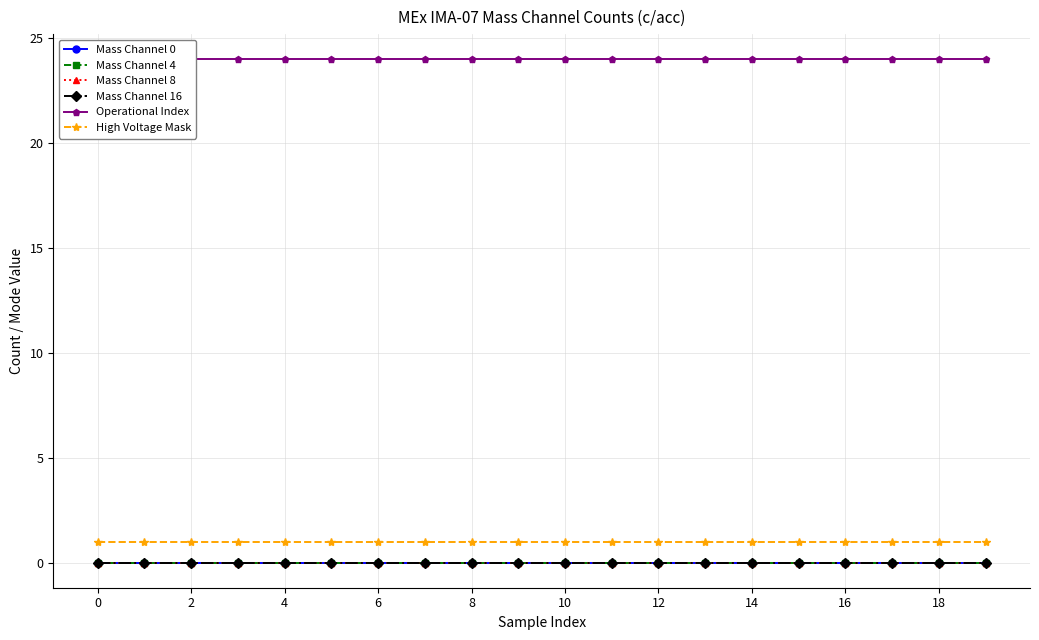

Reading left to right, what are all the values shown in this chart?

Mass Channel 0: 0	0	0	0	0	0	0	0	0	0	0	0	0	0	0	0	0	0	0	0
Mass Channel 4: 0	0	0	0	0	0	0	0	0	0	0	0	0	0	0	0	0	0	0	0
Mass Channel 8: 0	0	0	0	0	0	0	0	0	0	0	0	0	0	0	0	0	0	0	0
Mass Channel 16: 0	0	0	0	0	0	0	0	0	0	0	0	0	0	0	0	0	0	0	0
Operational Index: 24	24	24	24	24	24	24	24	24	24	24	24	24	24	24	24	24	24	24	24
High Voltage Mask: 1	1	1	1	1	1	1	1	1	1	1	1	1	1	1	1	1	1	1	1